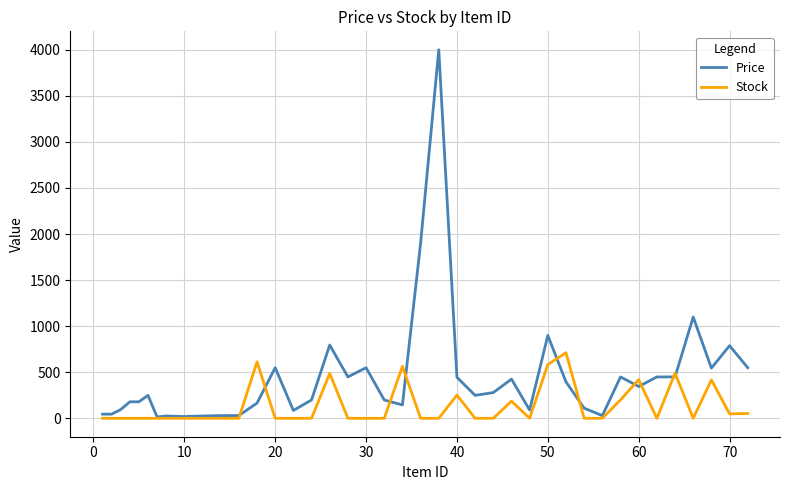

Which series has the widest spread of values?

Price